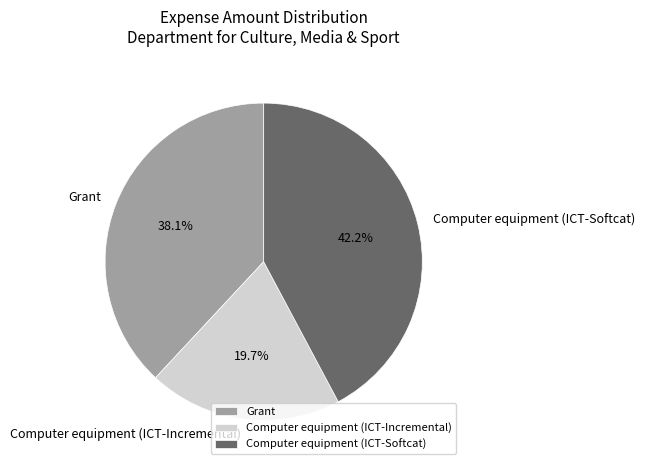

Rank the categories by value from lowest to highest.

Computer equipment (ICT-Incremental), Grant, Computer equipment (ICT-Softcat)